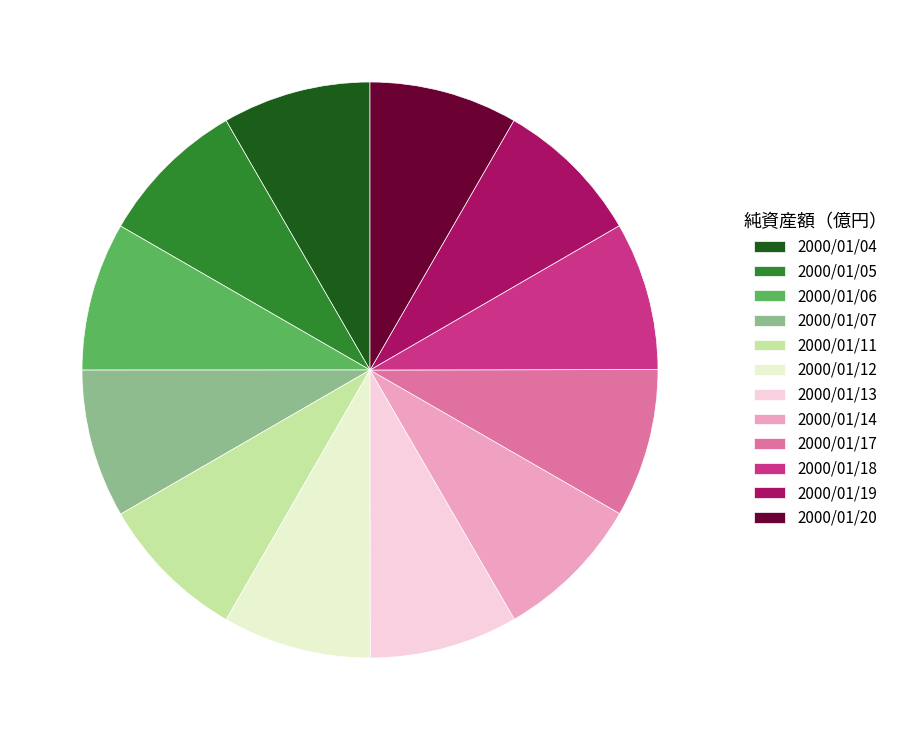

Approximately how many times larger is the value at 2000/01/13 compared to 2000/01/12?

1.0